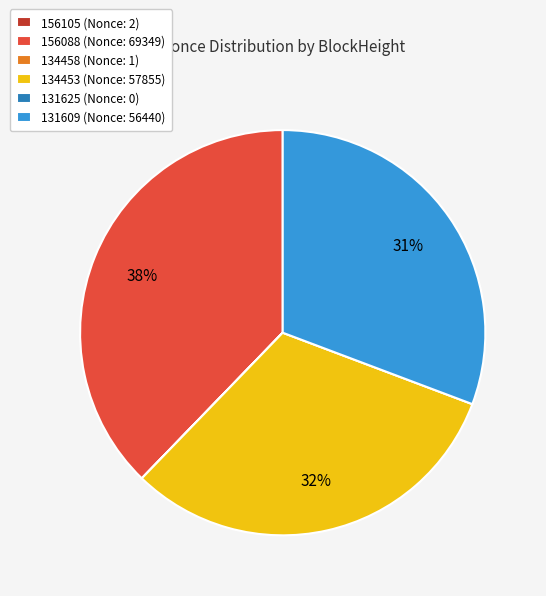

The 134453 (Nonce: 57855) slice represents 22% of the pie. True or false?

False